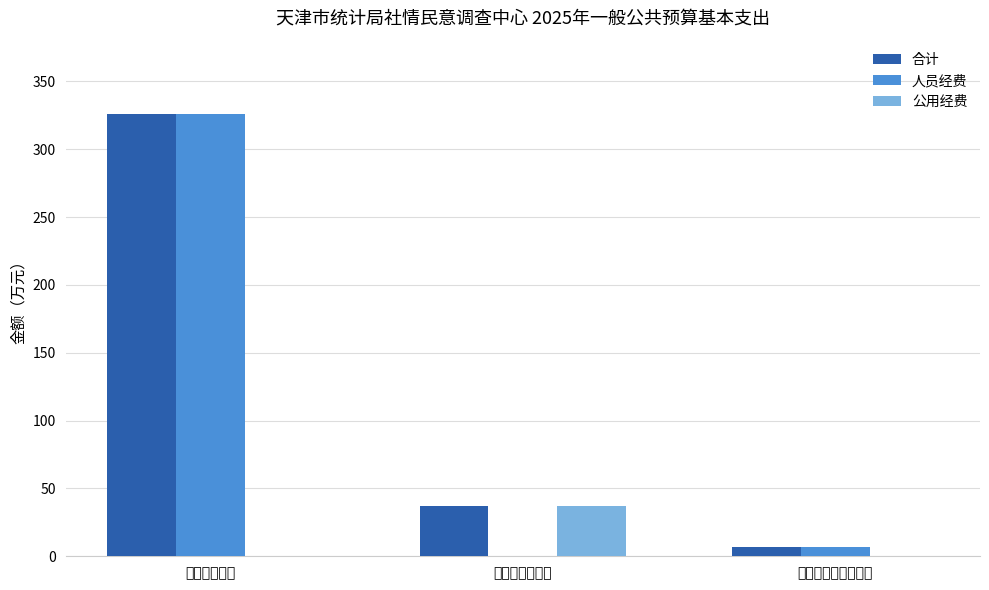

True or false: 人员经费 has a value of -220.5 at 商品和服务支出.

False